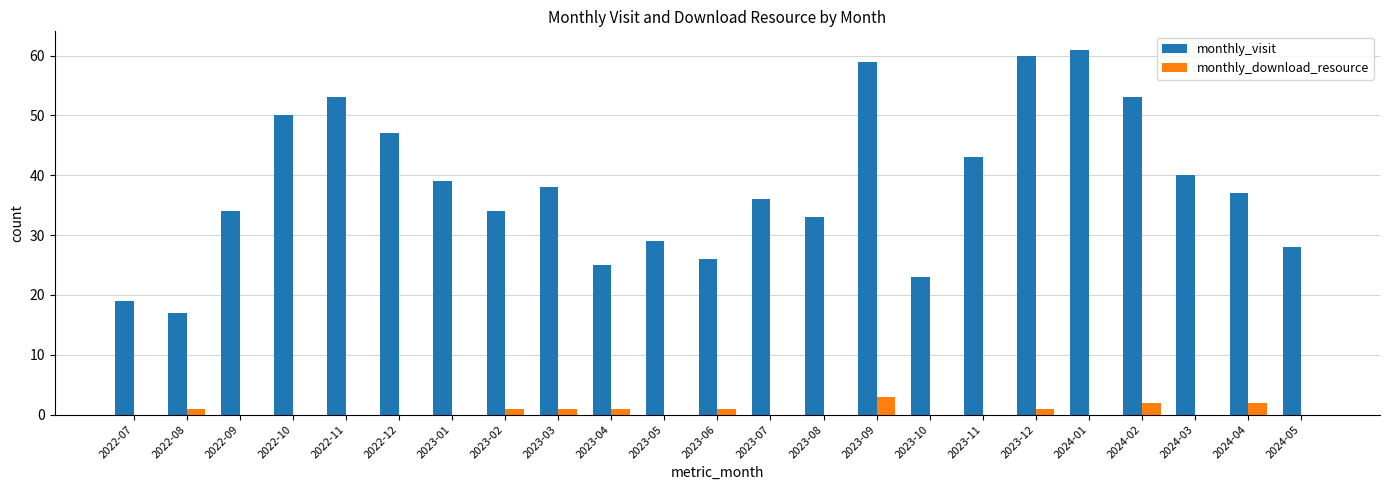

What is the sum of all monthly_visit values?

884